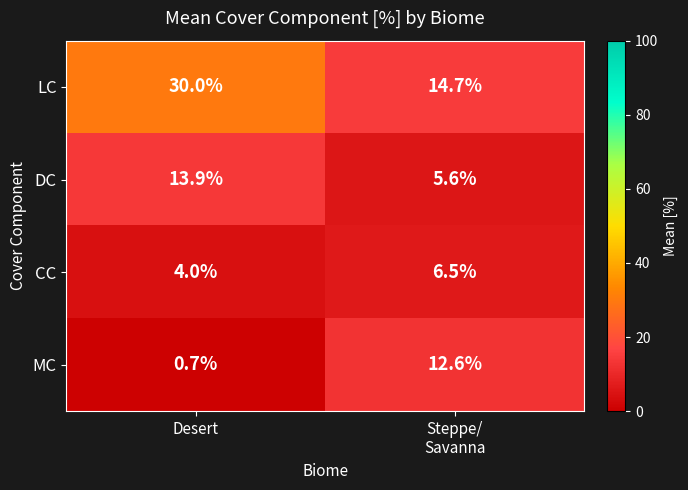

Where is CC nearest to the value 5?

Desert